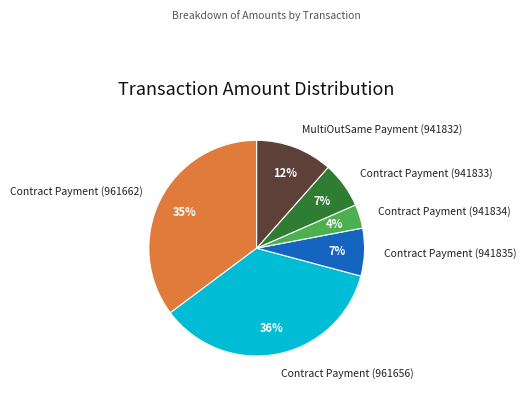

Does Contract Payment (941834) represent more than half of the total?

No